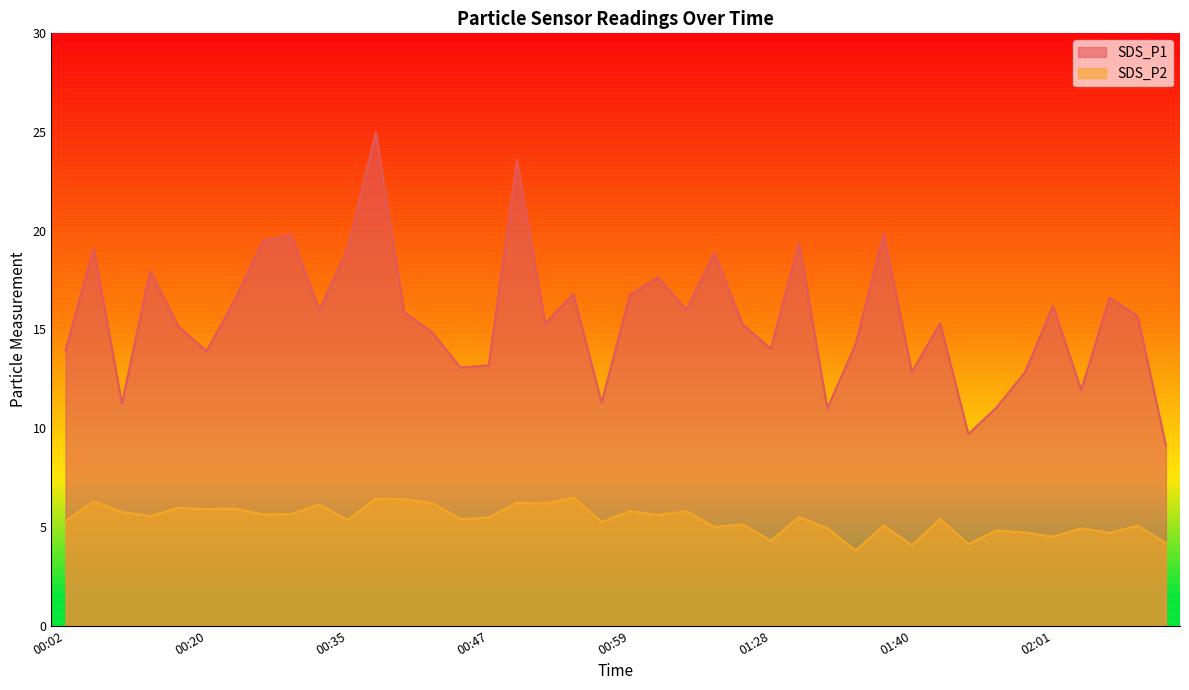

Reading left to right, transcribe all the data shown in this chart.

SDS_P1: 13.9	19.1	11.2	18.0	15.2	13.9	16.5	19.5	19.8	16.0	19.1	25.0	15.9	14.8	13.1	13.2	23.6	15.3	16.8	11.3	16.8	17.6	16.0	18.9	15.2	14.0	19.4	11.0	14.2	19.9	12.8	15.3	9.7	11.1	12.8	16.2	11.9	16.6	15.7	9.1
SDS_P2: 5.3	6.3	5.8	5.5	6.0	5.9	5.9	5.6	5.7	6.1	5.3	6.4	6.4	6.2	5.4	5.5	6.2	6.2	6.5	5.2	5.8	5.6	5.8	5.0	5.1	4.3	5.5	4.9	3.8	5.1	4.1	5.4	4.1	4.8	4.7	4.5	4.9	4.7	5.0	4.2